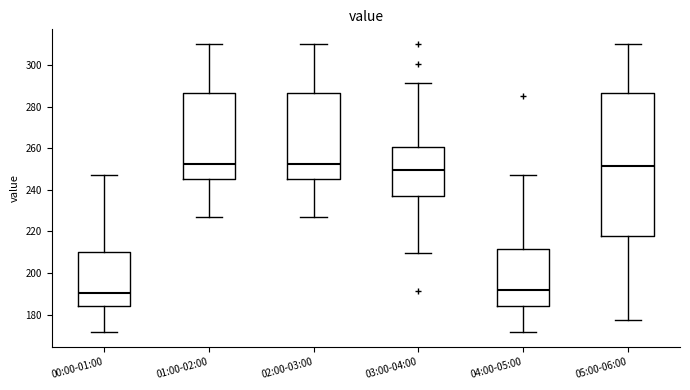

Where does the lower whisker of the box for 00:00-01:00 end on the y-axis? The values are not printed on the chart, so give them approximately, as read against the axis.

172